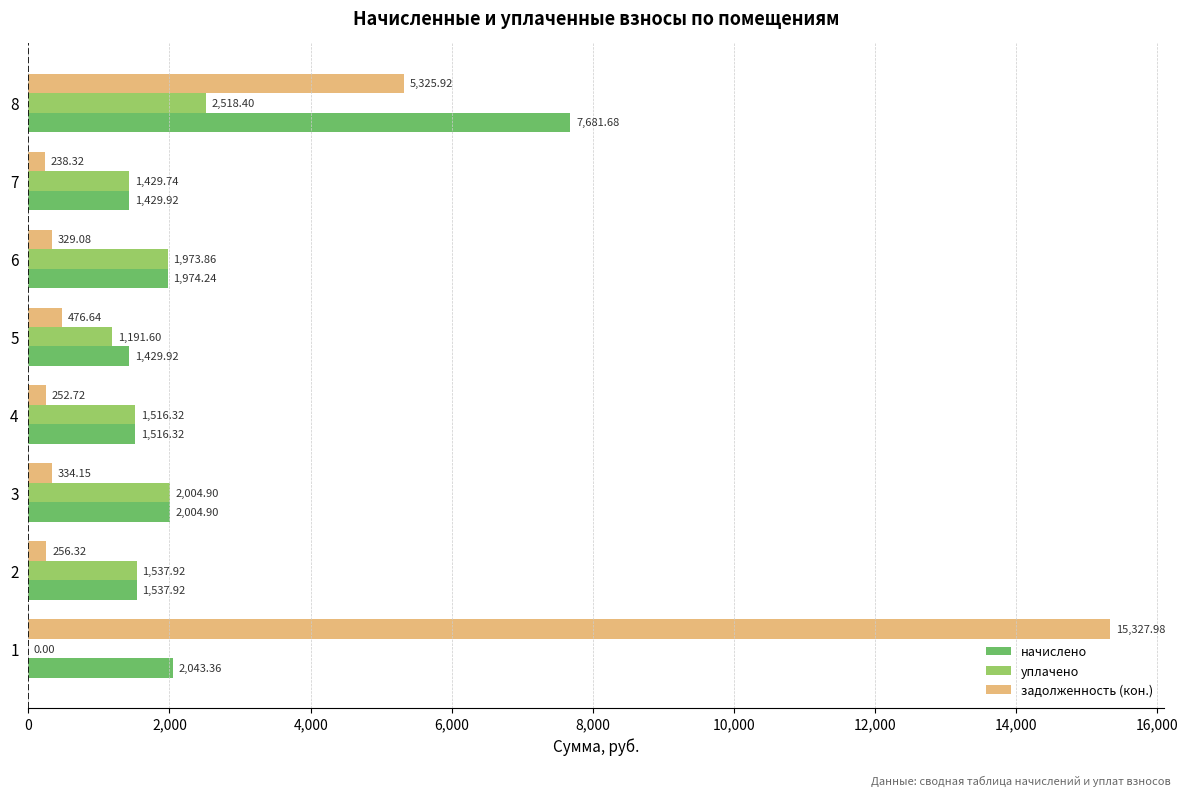

What is the sum of all начислено values?

19618.3